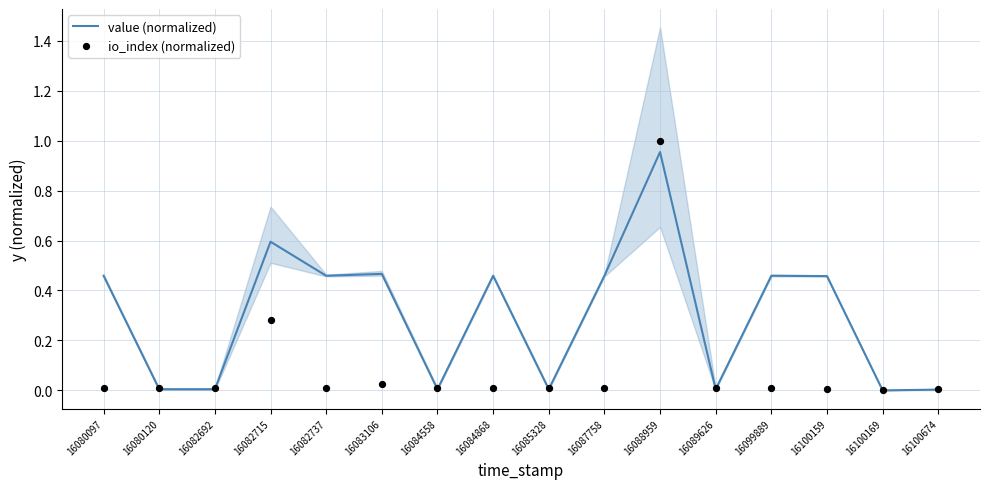

What are all the series names shown in the legend?

value (normalized), io_index (normalized)